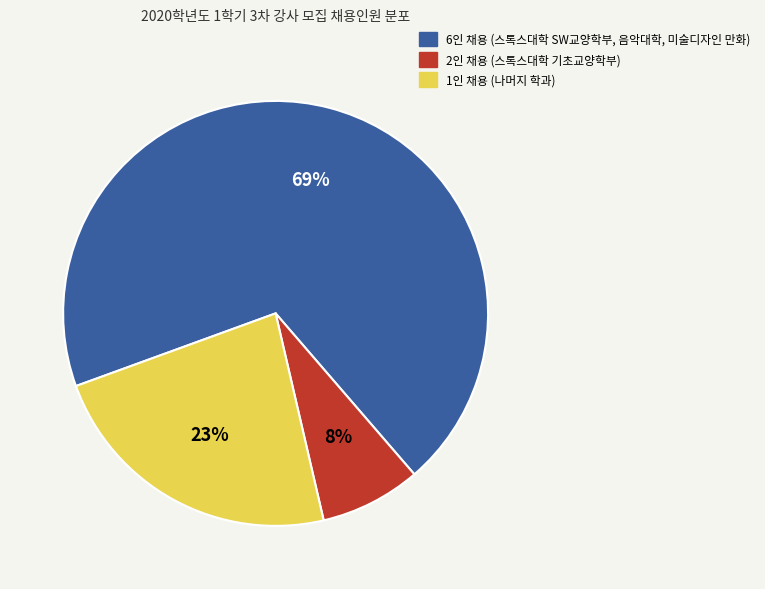

Is there a majority slice in this chart?

Yes